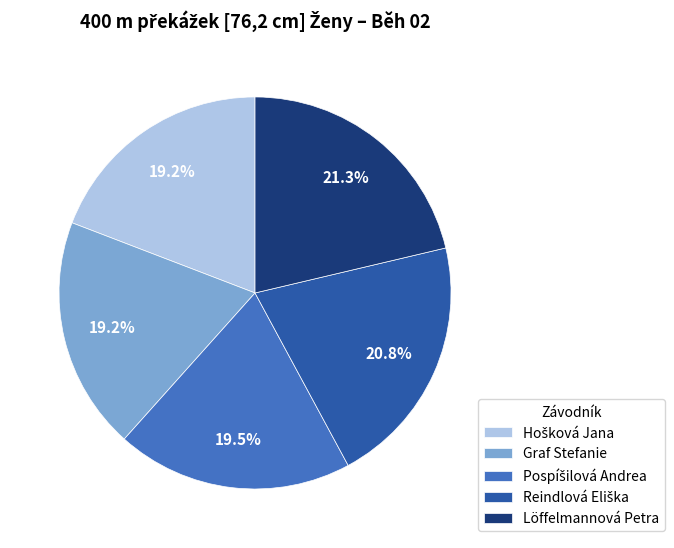

How many slices are in this pie chart?

5